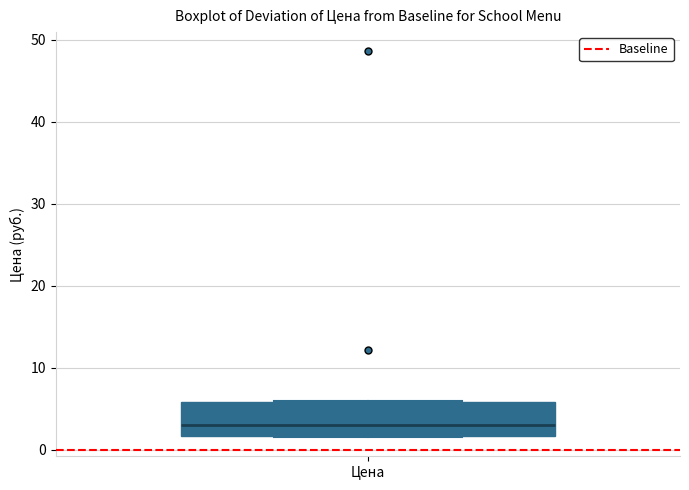

Where is the upper edge of the box for Цена on the y-axis? The values are not printed on the chart, so give them approximately, as read against the axis.

6